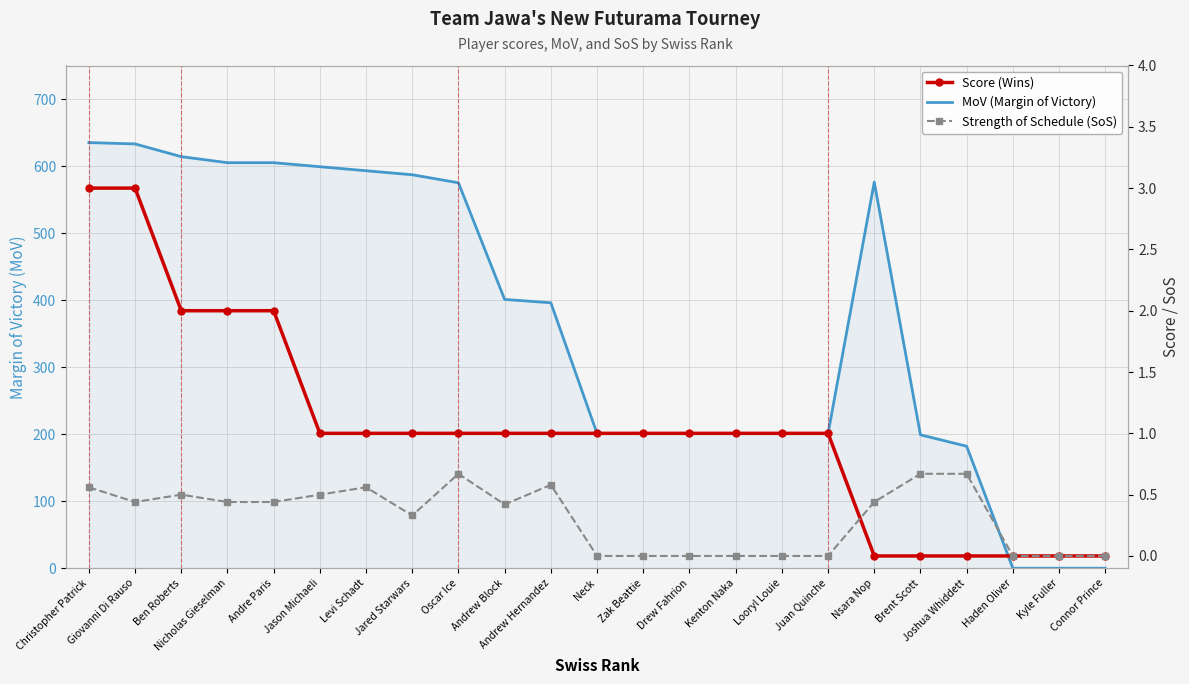

List the labels in order of MoV (Margin of Victory) value, largest first.

Christopher Patrick, Giovanni Di Rauso, Ben Roberts, Nicholas Gieselman, Andre Paris, Jason Michaeli, Levi Schadt, Jared Starwars, Nsara Nop, Oscar Ice, Andrew Block, Andrew Hernandez, Neck, Zak Beattie, Drew Fahrion, Kenton Naka, Looryl Louie, Juan Quinche, Brent Scott, Joshua Whiddett, Haden Oliver, Kyle Fuller, Connor Prince